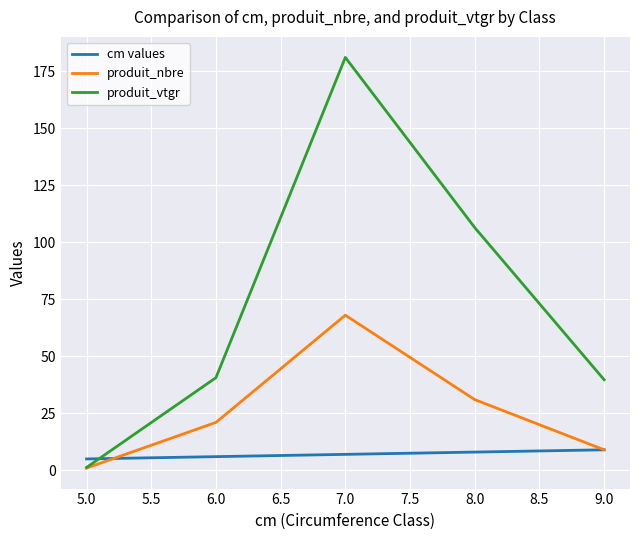

List the series in order of their overall mean, lowest first.

cm values, produit_nbre, produit_vtgr